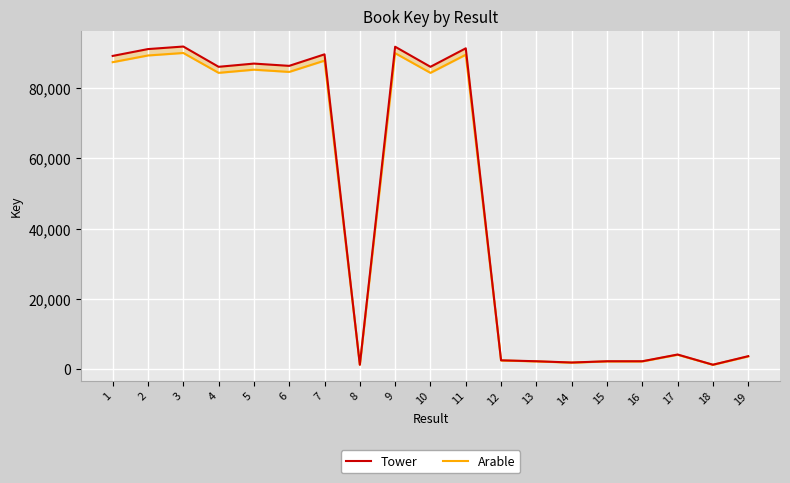

List the series in order of their peak value, highest first.

Tower, Arable